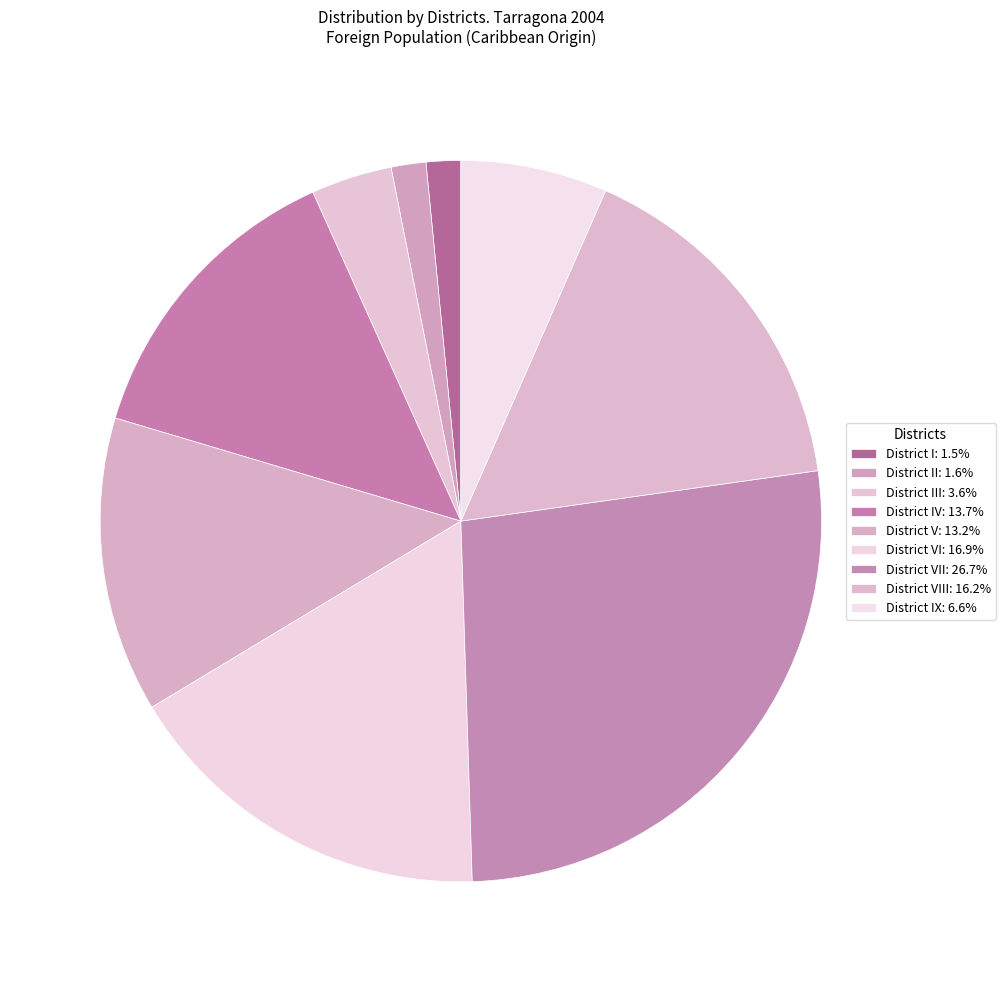

Does any single category account for the majority?

No